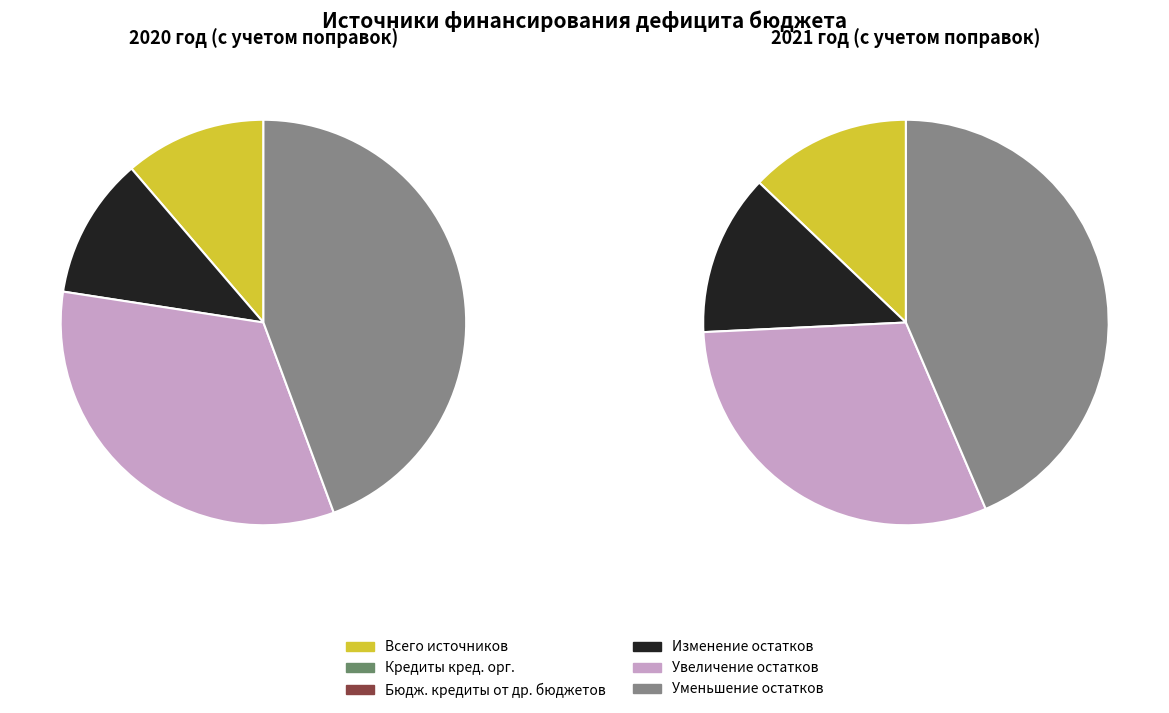

To the nearest percent, what is the average slice percentage?

17%